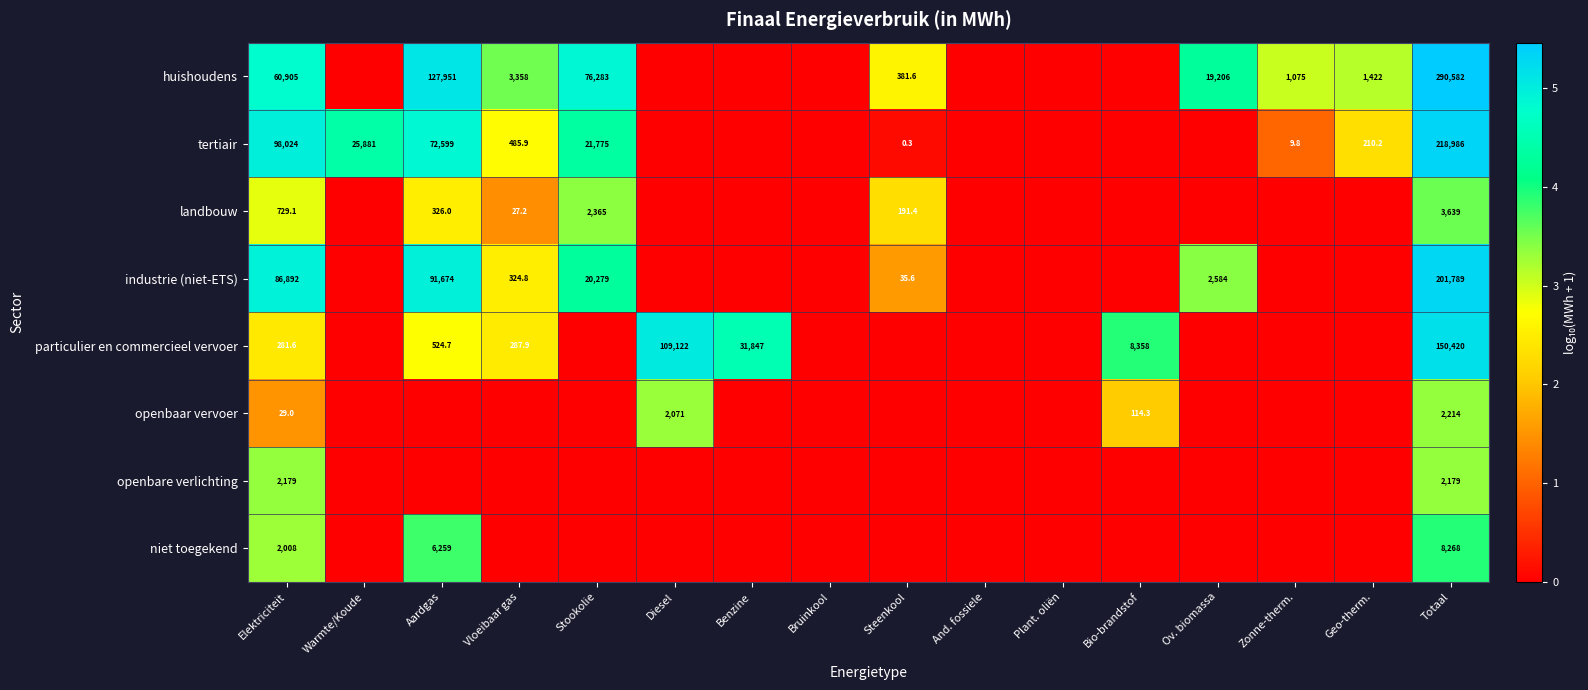

The particulier en commercieel vervoer series shows 170378.2 at Diesel. True or false?

False